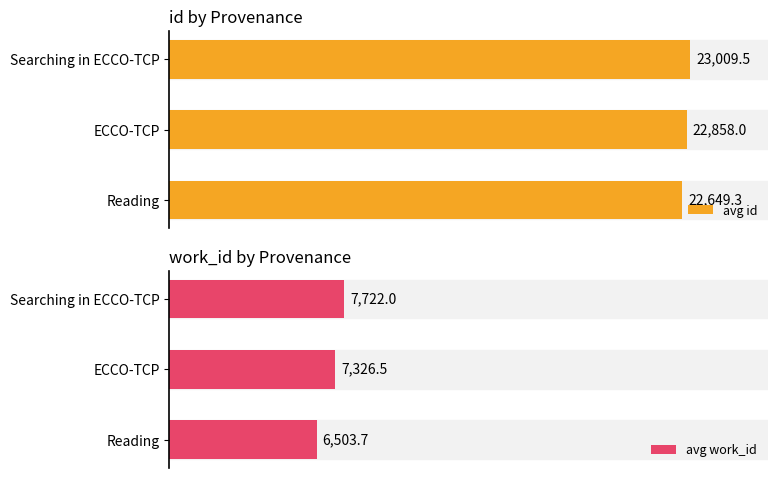

List the labels in order of avg id value, largest first.

Searching in ECCO-TCP, ECCO-TCP, Reading